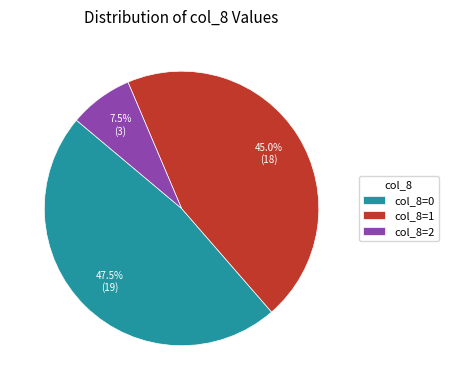

What is the ratio of the value at col_8=0 to the value at col_8=2?

6.3